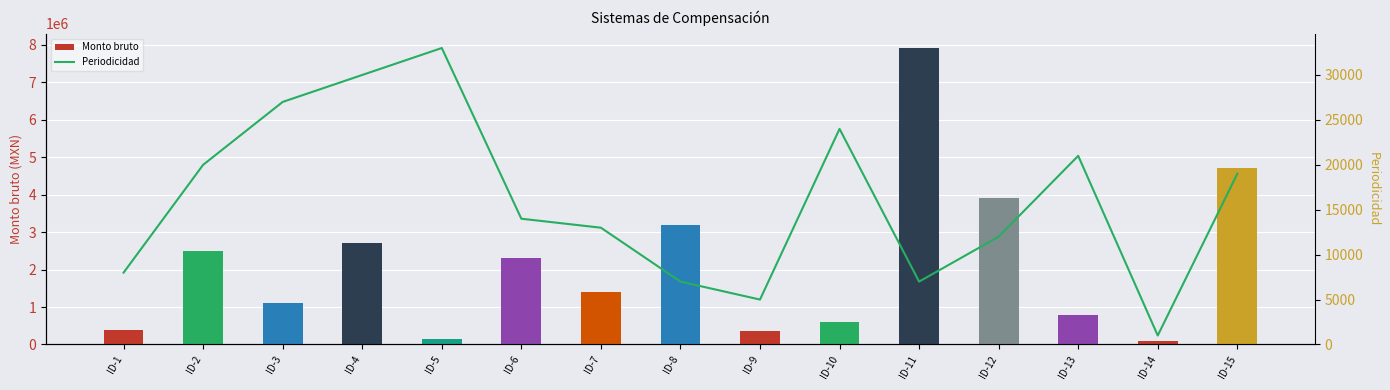

Reading left to right, list all the values displayed in this chart.

Monto bruto: 400000	2500000	1100000	2700000	150000	2300000	1400000	3200000	350000	600000	7900000	3900000	800000	100000	4700000
Periodicidad: 8000	20000	27000	30000	33000	14000	13000	7000	5000	24000	7000	12000	21000	1000	19000